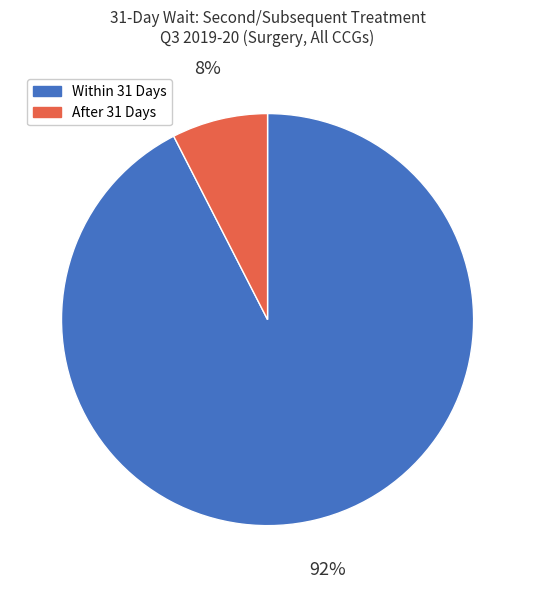

Is the sum of After 31 Days and Within 31 Days greater than half?

Yes